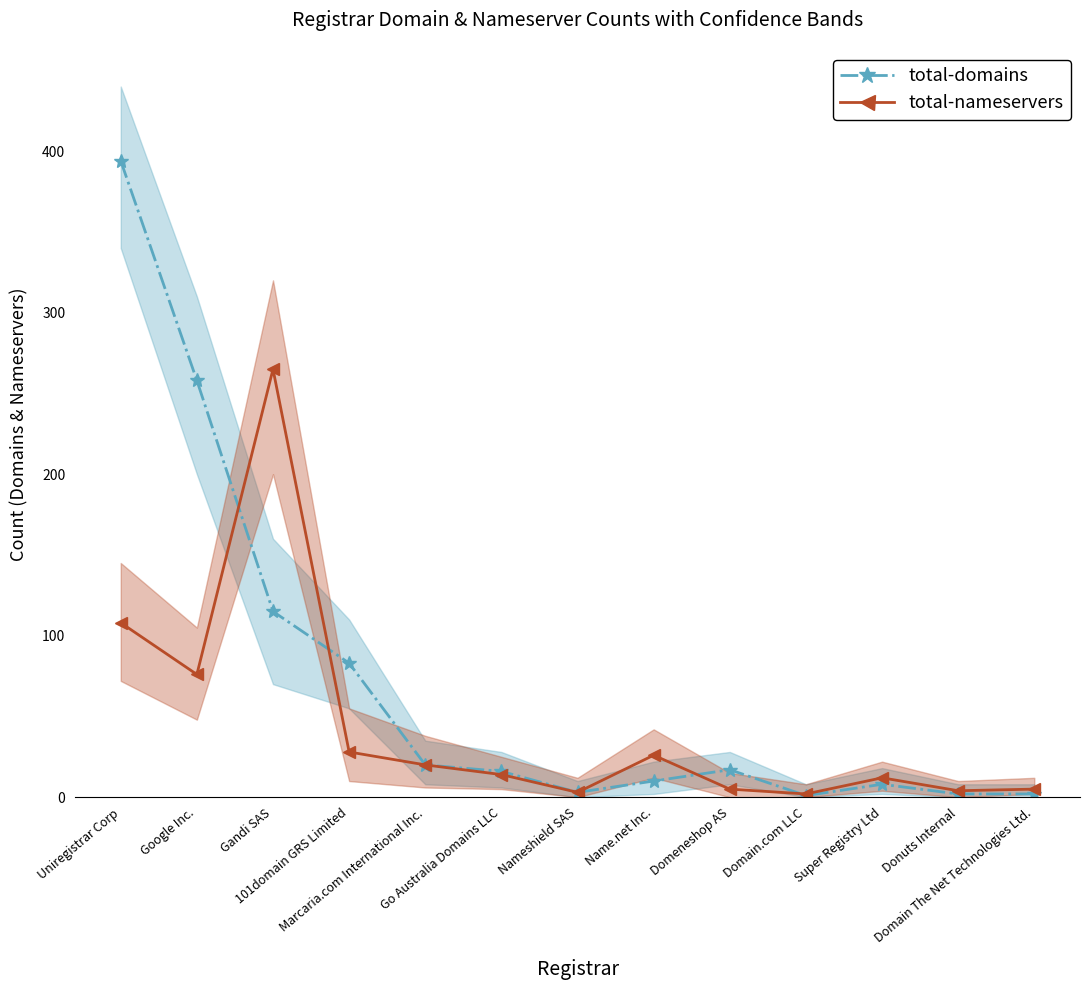

The value of total-domains at Uniregistrar Corp is 604. True or false?

False